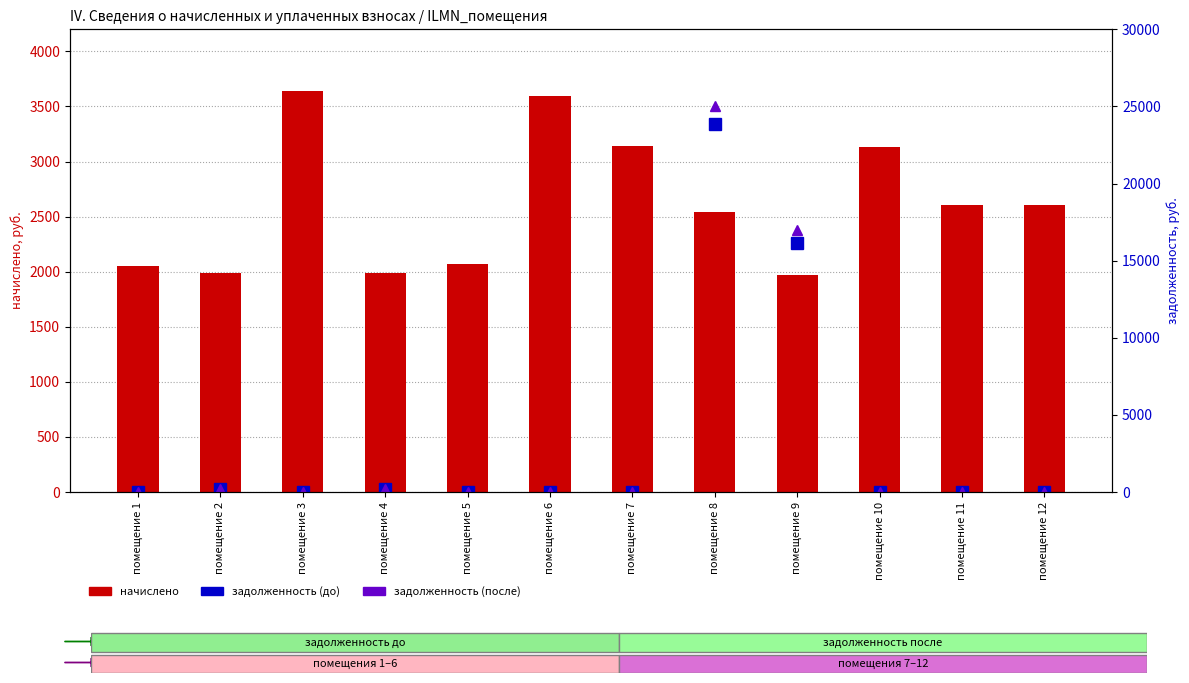

Reading left to right, what are all the values shown in this chart?

начислено: помещение 1=2049.3	помещение 2=1991.4	помещение 3=3644.2	помещение 4=1991.4	помещение 5=2067.1	помещение 6=3595.2	помещение 7=3140.8	помещение 8=2539.3	помещение 9=1973.6	помещение 10=3127.4	помещение 11=2601.7	помещение 12=2601.7
задолженность (до): помещение 1=0.0	помещение 2=221.3	помещение 3=0.0	помещение 4=221.3	помещение 5=0.0	помещение 6=0.0	помещение 7=0.0	помещение 8=23881.4	помещение 9=16128.5	помещение 10=0.0	помещение 11=0.0	помещение 12=0.0
задолженность (после): помещение 1=0.0	помещение 2=221.3	помещение 3=0.0	помещение 4=221.3	помещение 5=0.0	помещение 6=0.0	помещение 7=0.0	помещение 8=25013.8	помещение 9=16984.8	помещение 10=0.0	помещение 11=0.0	помещение 12=0.0